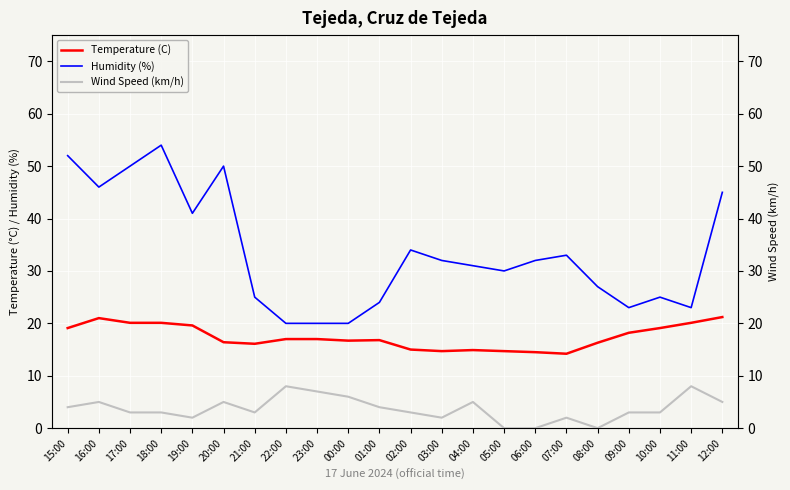

At how many categories does at least one series exceed 9?

22